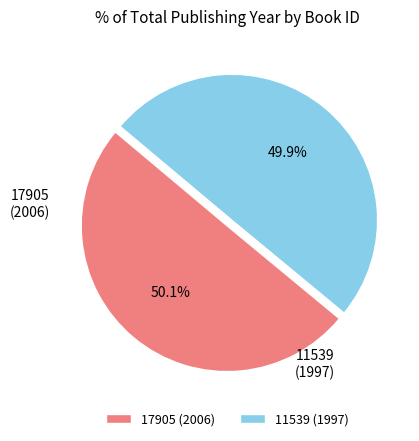

What is the total percentage of 17905 (2006) and 11539 (1997)?

100.0%